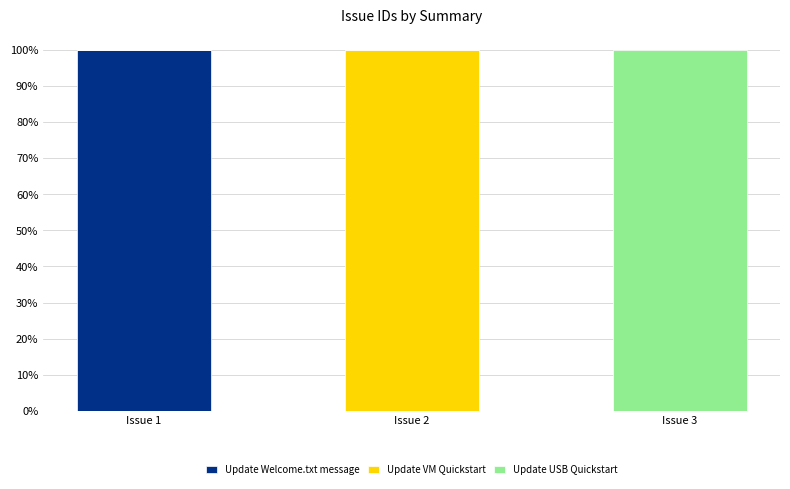

The value of Update Welcome.txt message at Issue 1 is 100. True or false?

True